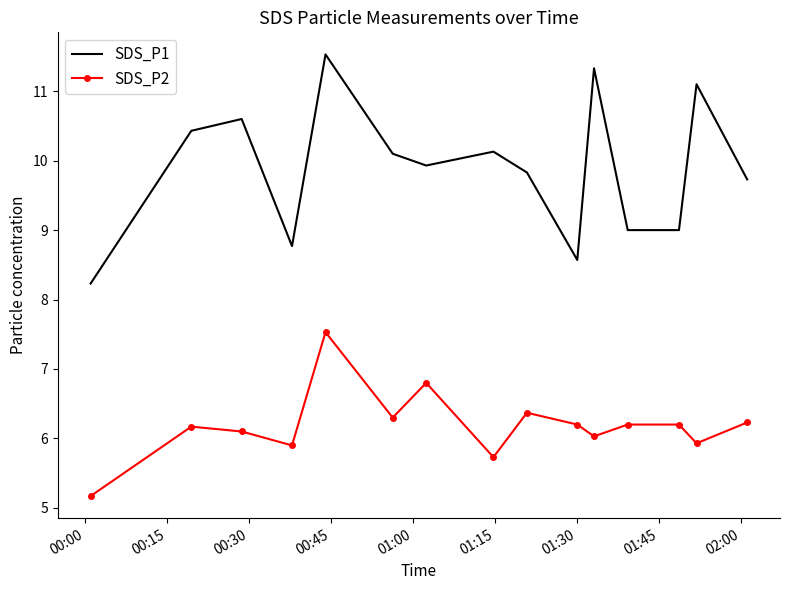

True or false: SDS_P1 and SDS_P2 intersect in this chart.

False